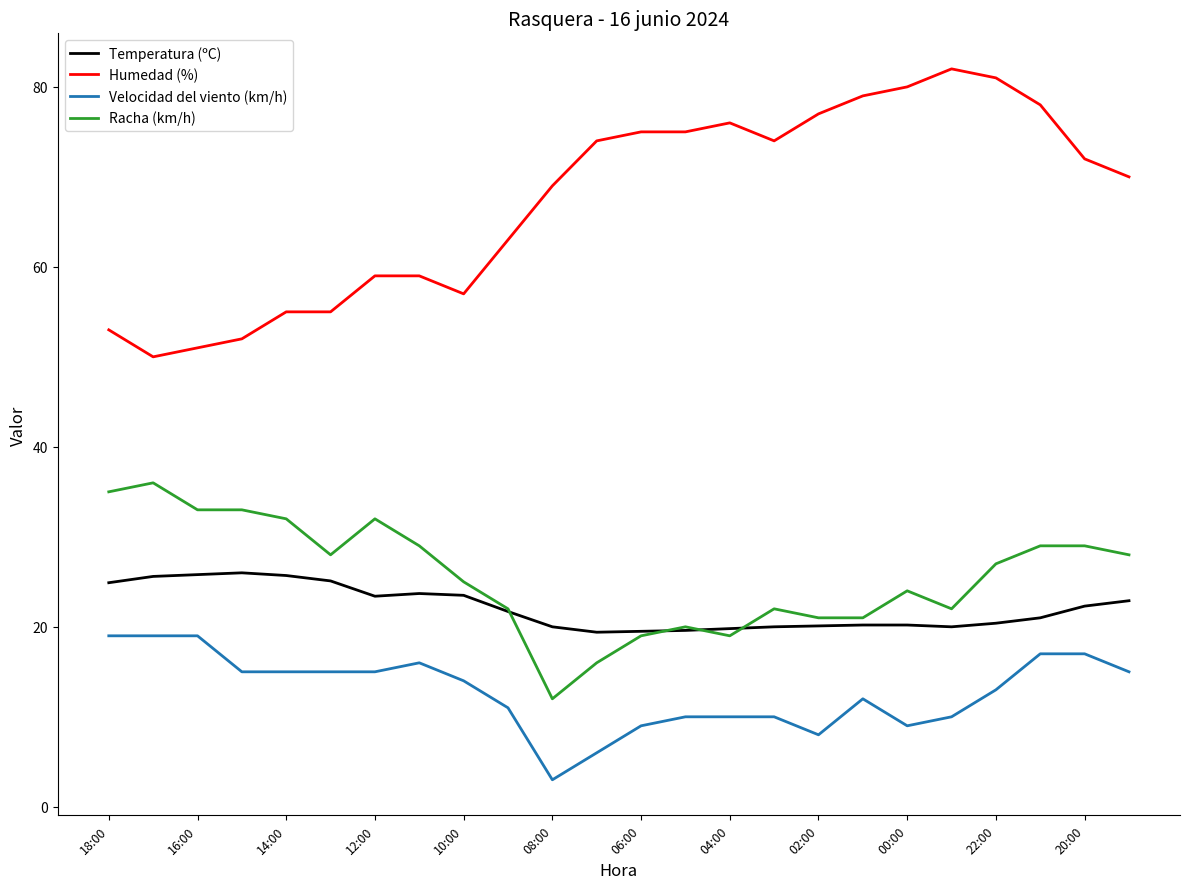

List the series in order of their peak value, highest first.

Humedad (%), Racha (km/h), Temperatura (ºC), Velocidad del viento (km/h)